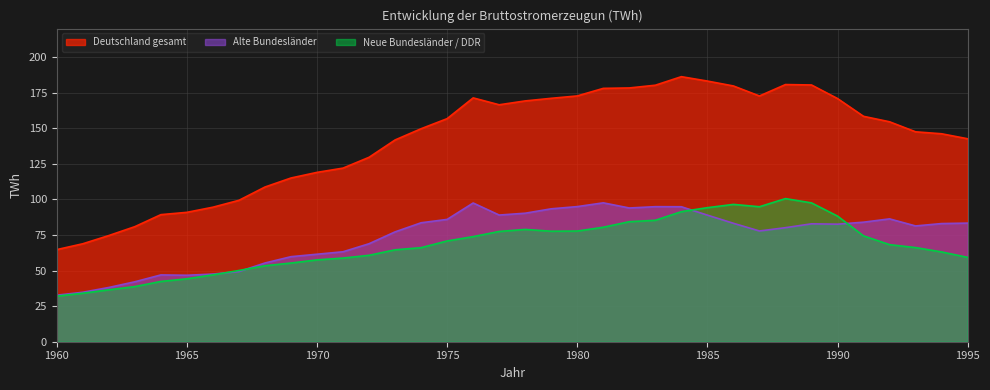

The Neue Bundesländer / DDR series shows 38.7 at 1963. True or false?

True